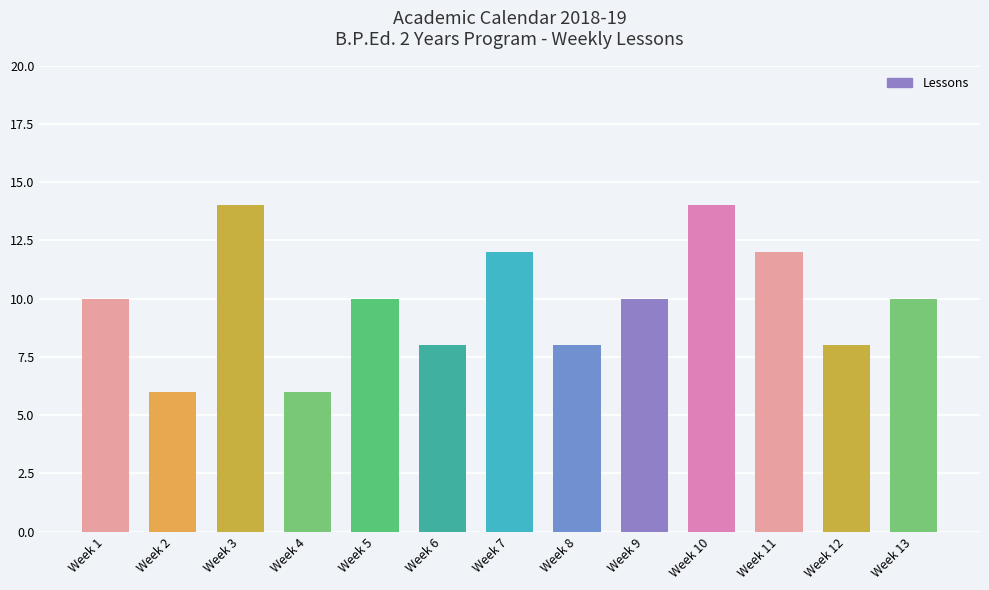

How many bars are there in total?

13